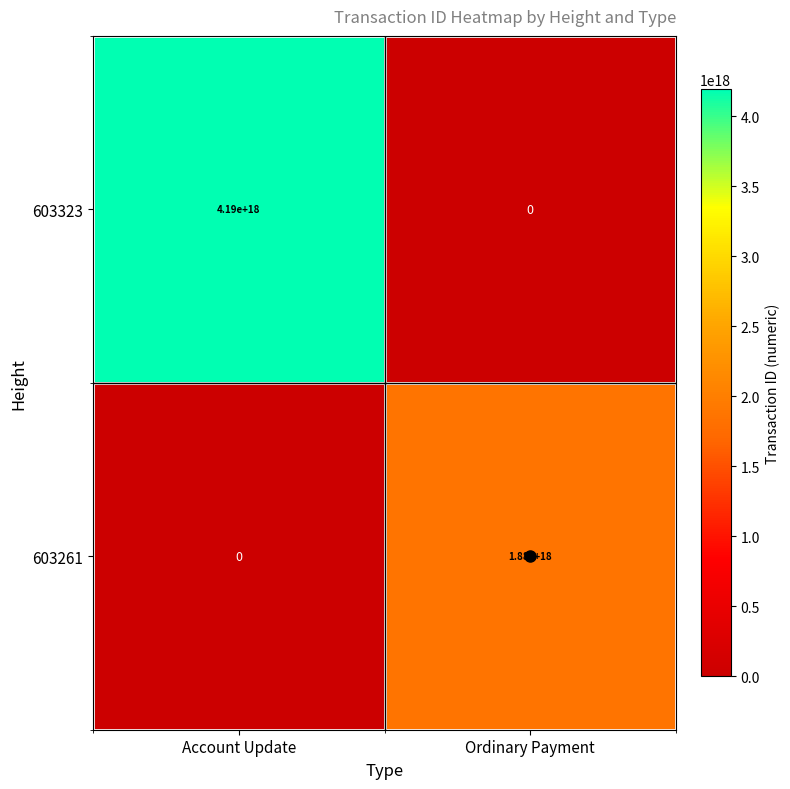

At which label does 603261 reach its minimum?

Account Update